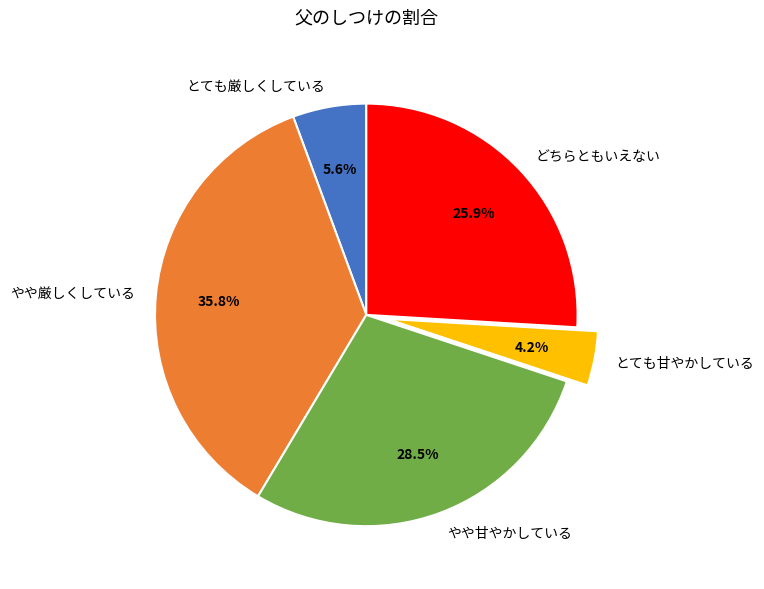

What percentage is NOT represented by とても甘やかしている?

95.8%